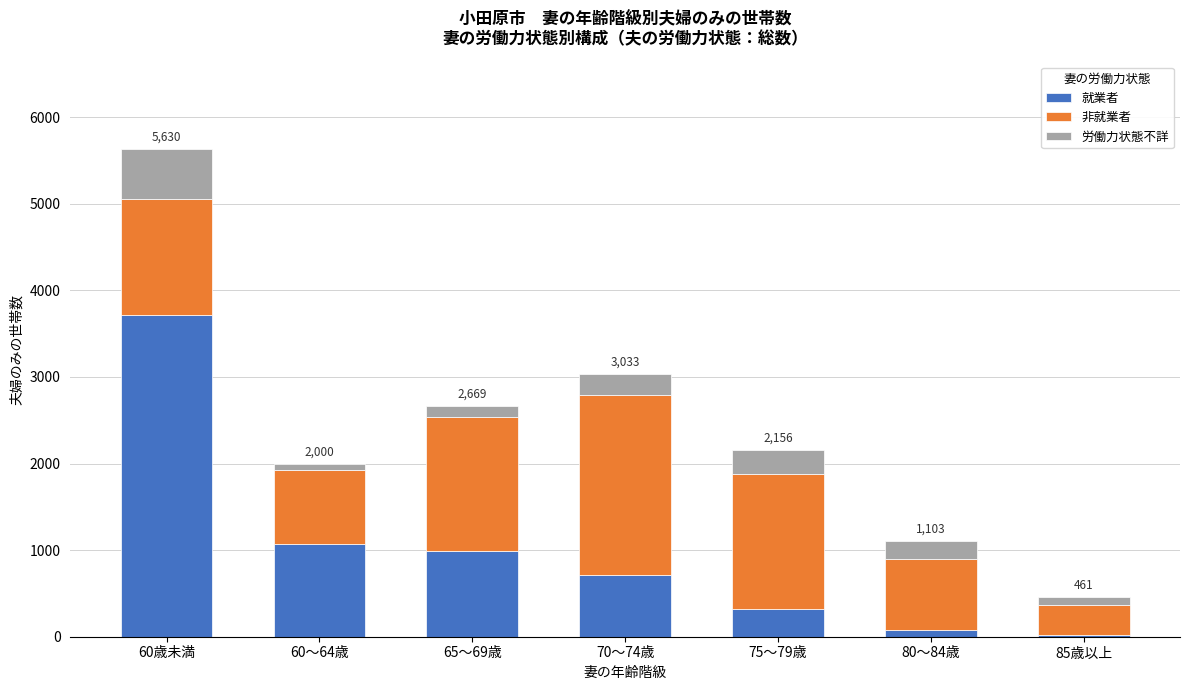

Reading left to right, transcribe the values for 就業者.

3719	1073	989	716	324	80	21